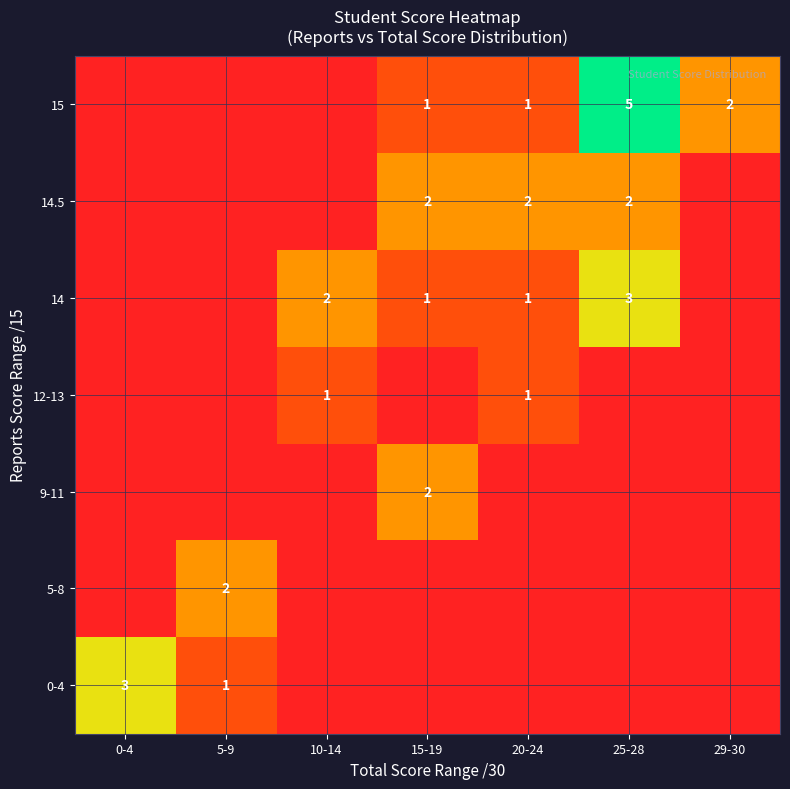

What is the difference between the second highest and minimum values in the 0-4 series?

1